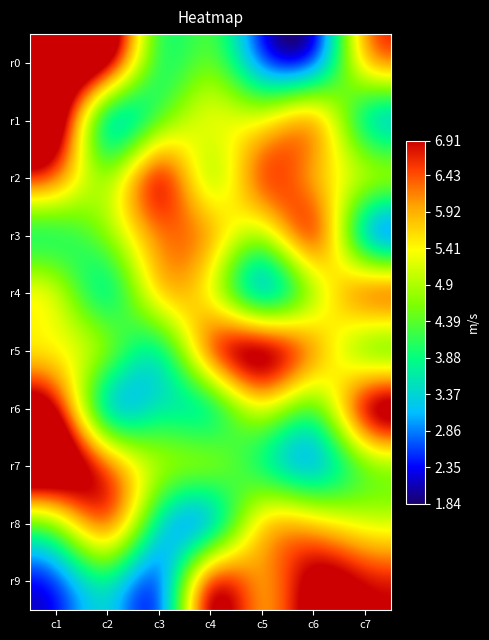

Reading left to right, transcribe all the data shown in this chart.

r0: c1=8	c2=9	c3=3	c4=5	c5=2	c6=1	c7=7
r1: c1=9	c2=1	c3=4	c4=6	c5=5	c6=8	c7=2
r2: c1=7	c2=4	c3=9	c4=3	c5=8	c6=5	c7=6
r3: c1=3	c2=5	c3=6	c4=7	c5=4	c6=9	c7=1
r4: c1=6	c2=2	c3=7	c4=5	c5=1	c6=4	c7=8
r5: c1=5	c2=6	c3=2	c4=8	c5=9	c6=7	c7=3
r6: c1=8	c2=1	c3=4	c4=2	c5=6	c6=3	c7=9
r7: c1=9	c2=7	c3=5	c4=6	c5=3	c6=2	c7=4
r8: c1=4	c2=8	c3=3	c4=1	c5=7	c6=6	c7=5
r9: c1=2	c2=4	c3=1	c4=9	c5=5	c6=8	c7=7